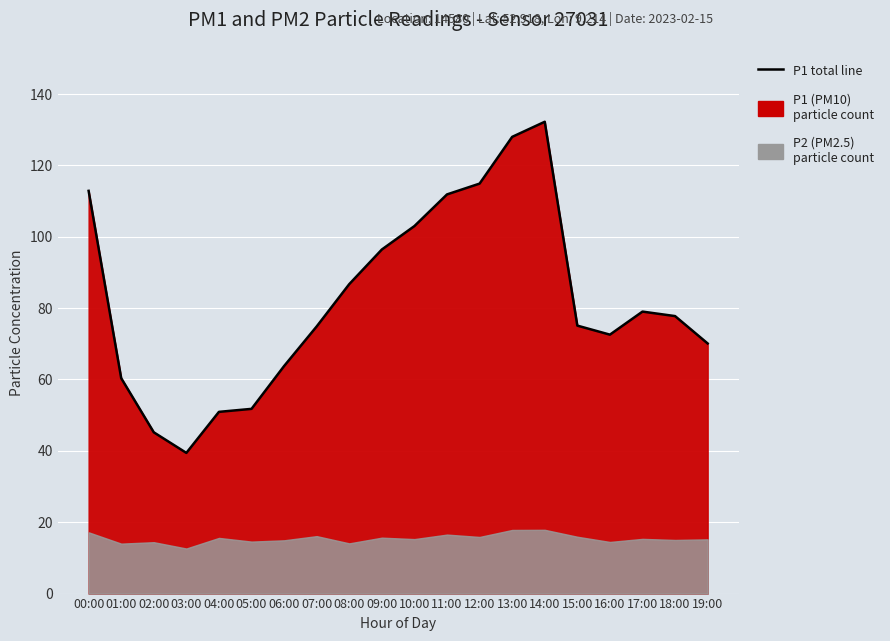

Rank the categories by value from lowest to highest.

03:00, 02:00, 04:00, 05:00, 01:00, 06:00, 19:00, 16:00, 07:00, 15:00, 18:00, 17:00, 08:00, 09:00, 10:00, 11:00, 00:00, 12:00, 13:00, 14:00